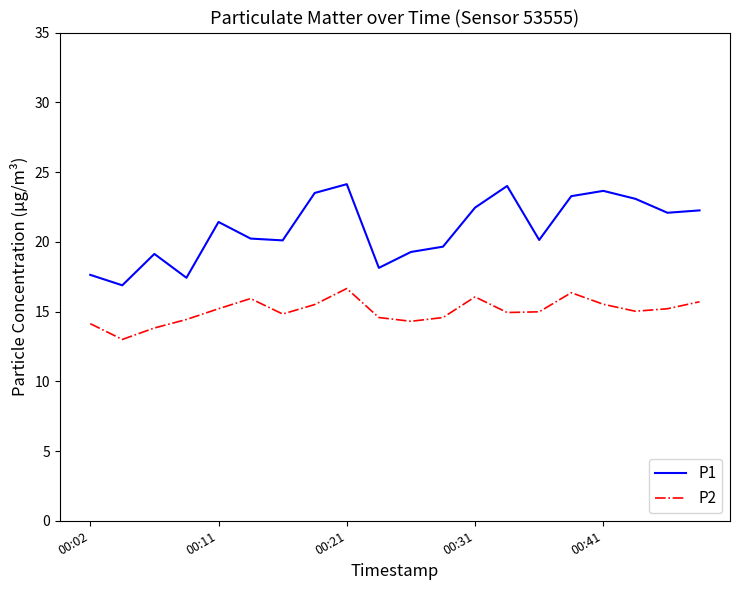

List the series in order of their overall mean, highest first.

P1, P2